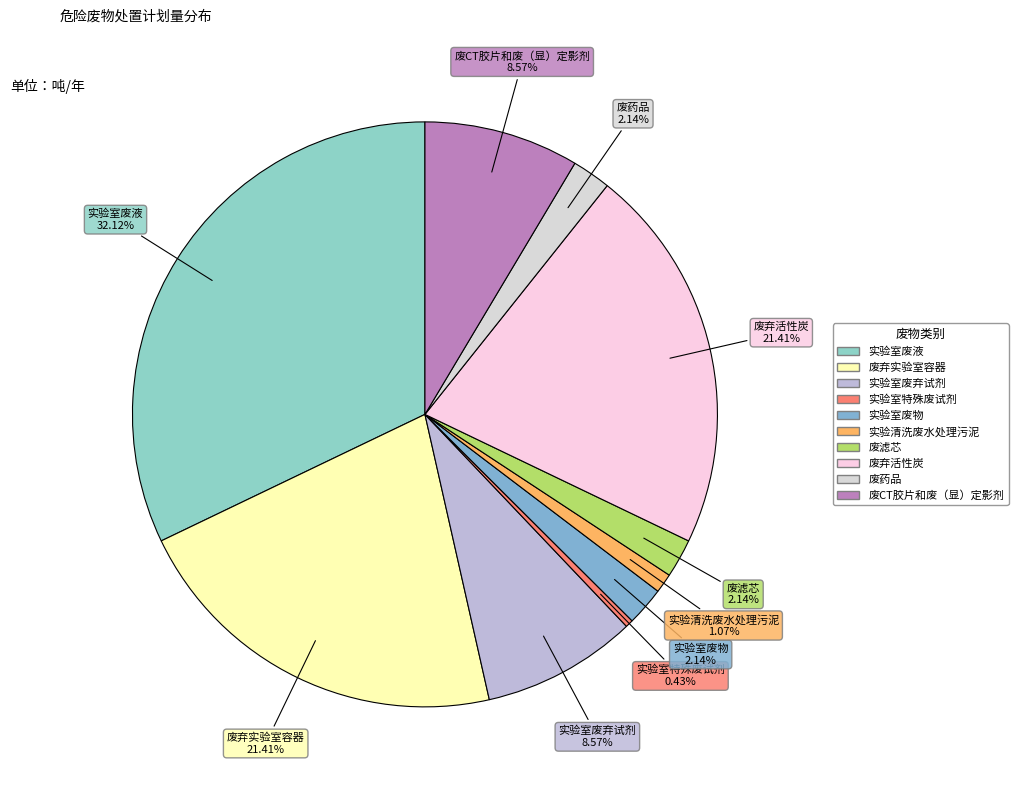

To the nearest percent, what is the difference between the 实验室废弃试剂 and 废药品 slice percentages?

6%